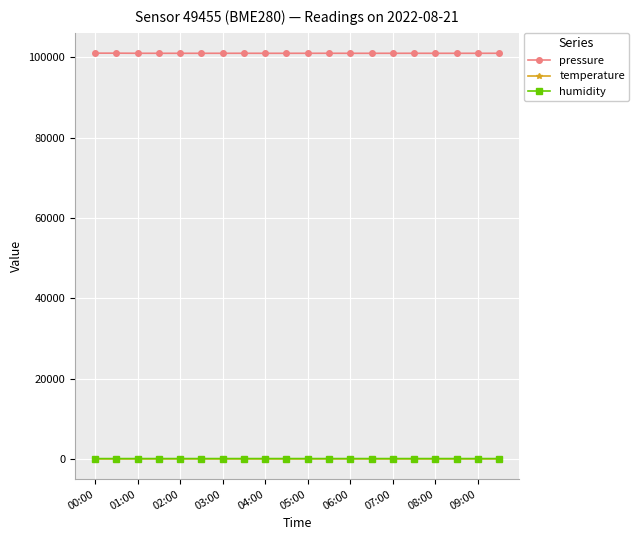

What are all the series names shown in the legend?

pressure, temperature, humidity